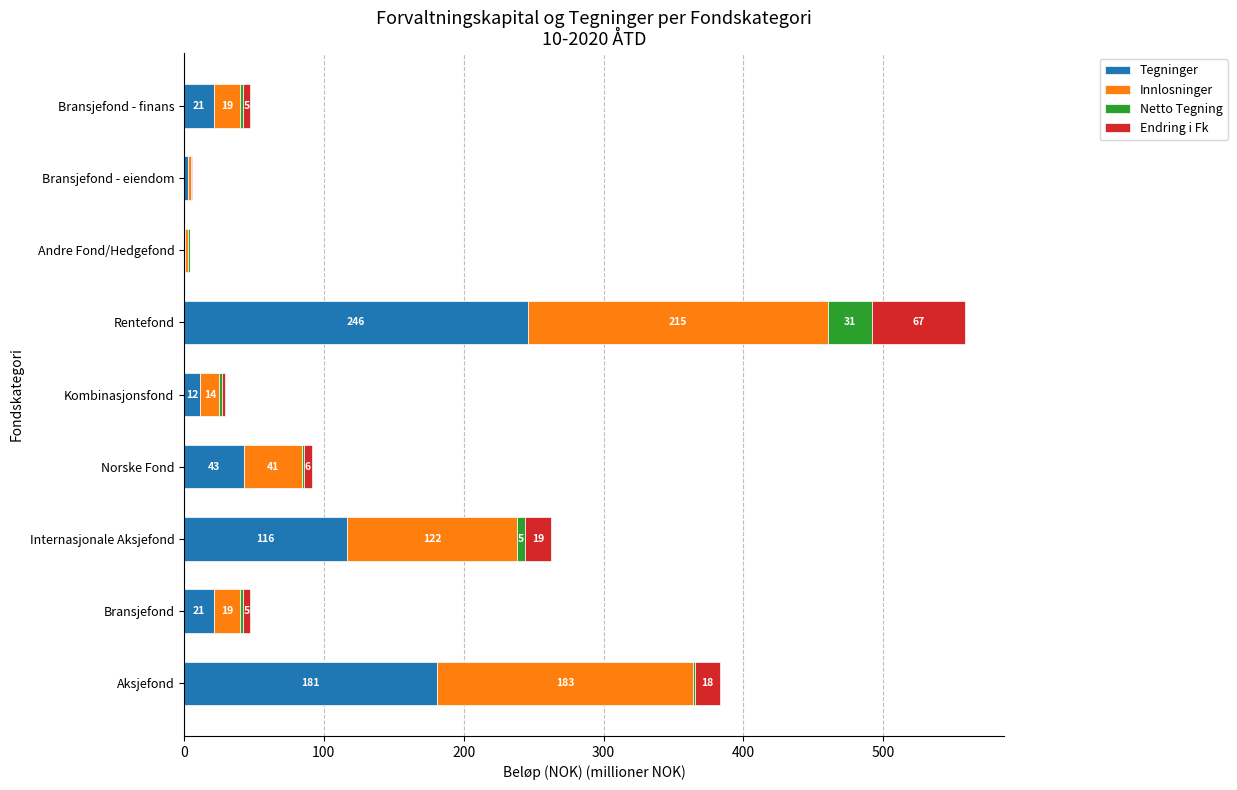

Count the number of categories in the chart.

9